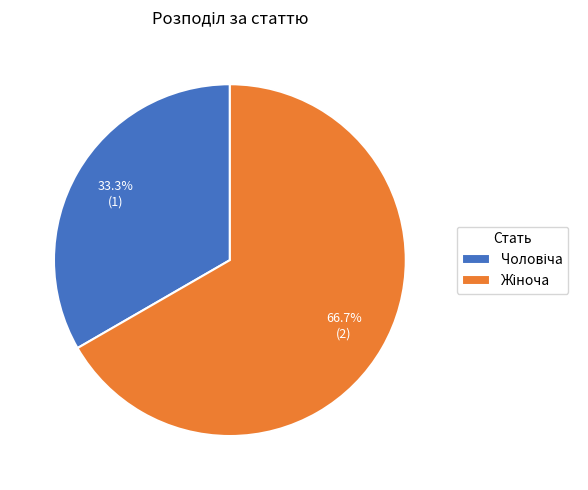

Does any single category account for the majority?

Yes